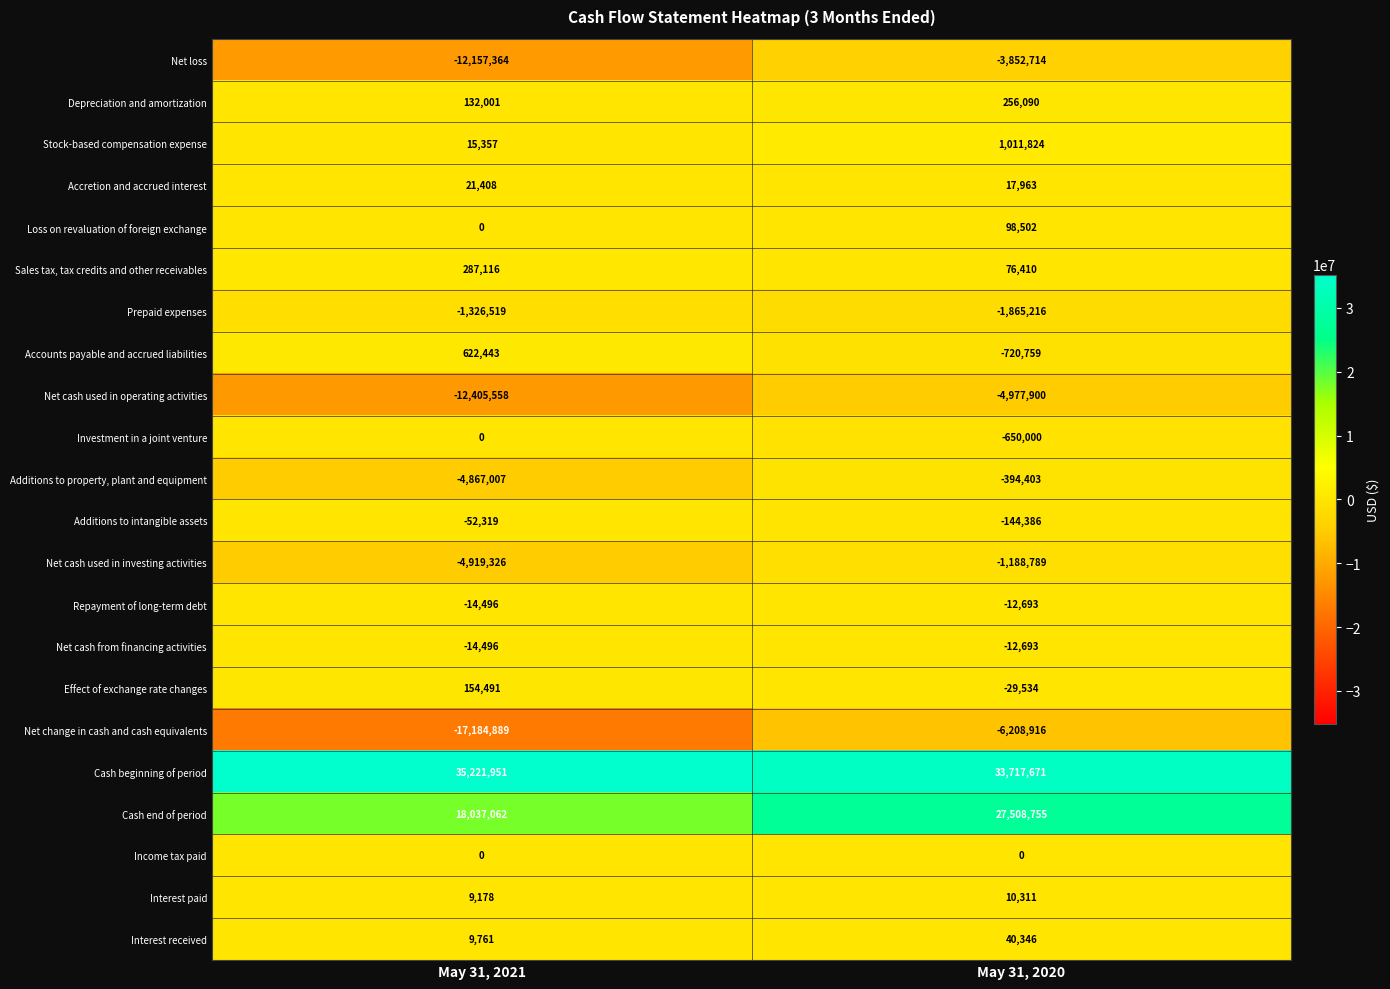

Which series has the largest total across all categories?

Cash beginning of period